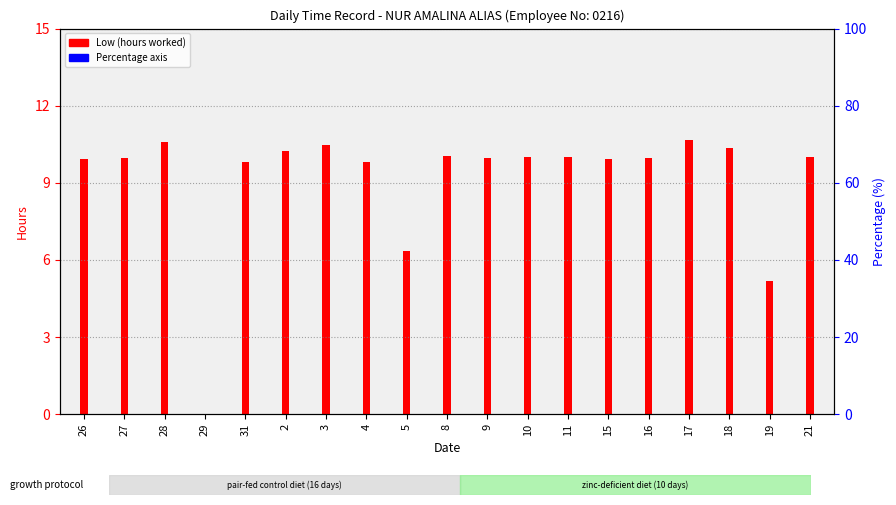

What is the difference between the second highest and minimum values?

10.6